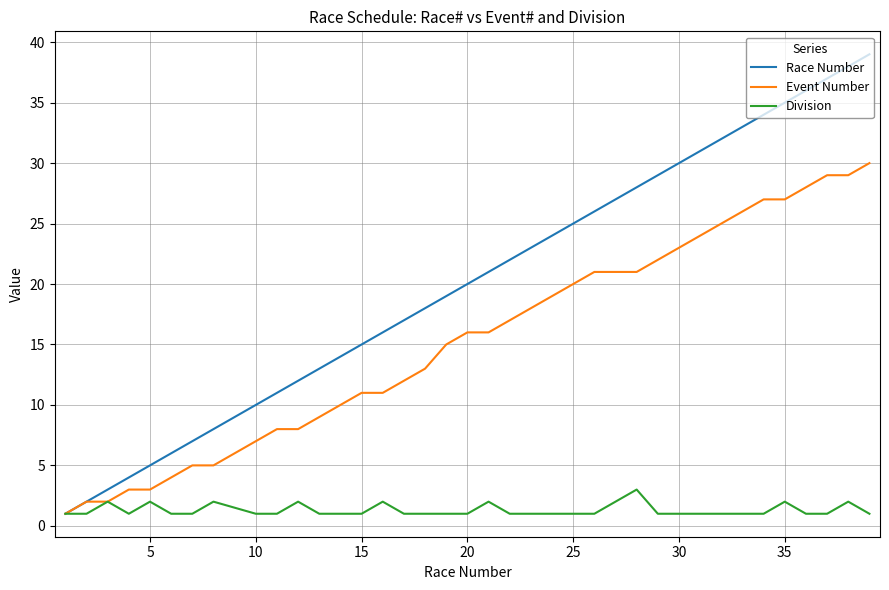

Which series has the widest spread of values?

Race Number